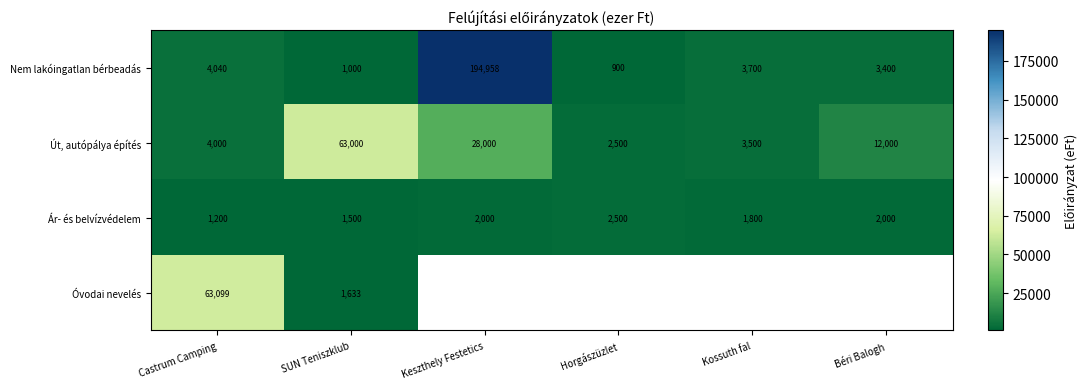

Rank the series at Castrum Camping from highest to lowest value.

Óvodai nevelés, Nem lakóingatlan bérbeadás, Út, autópálya építés, Ár- és belvízvédelem